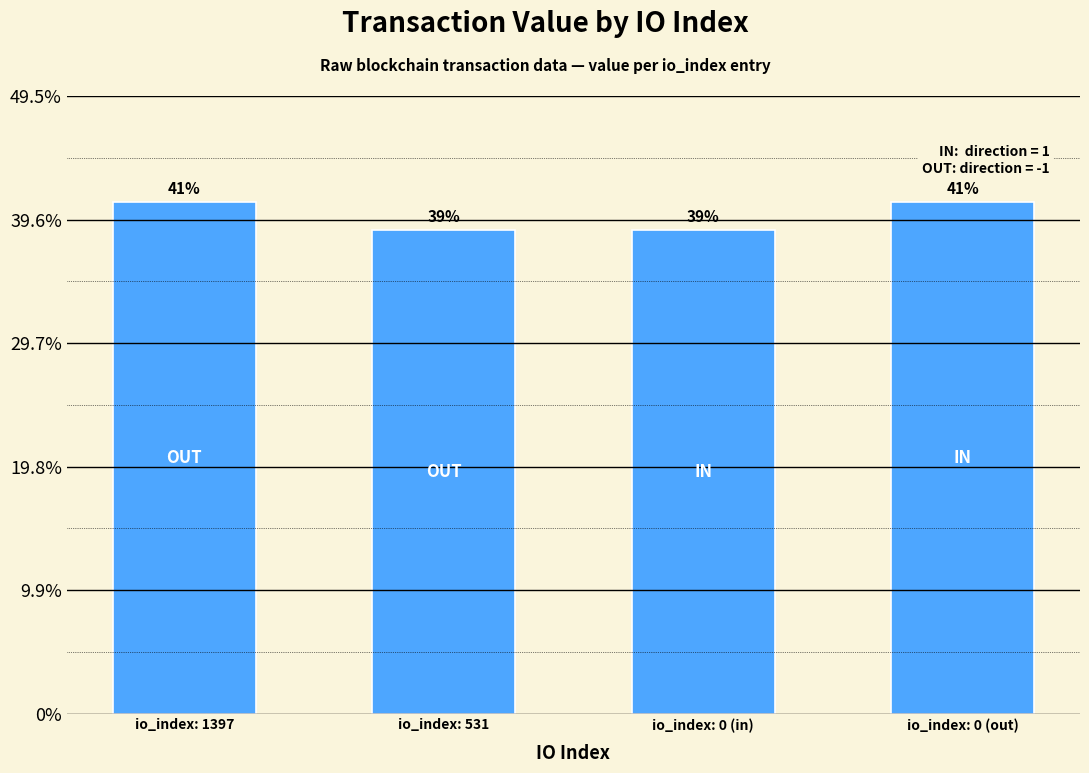

Does the chart contain any negative values?

No